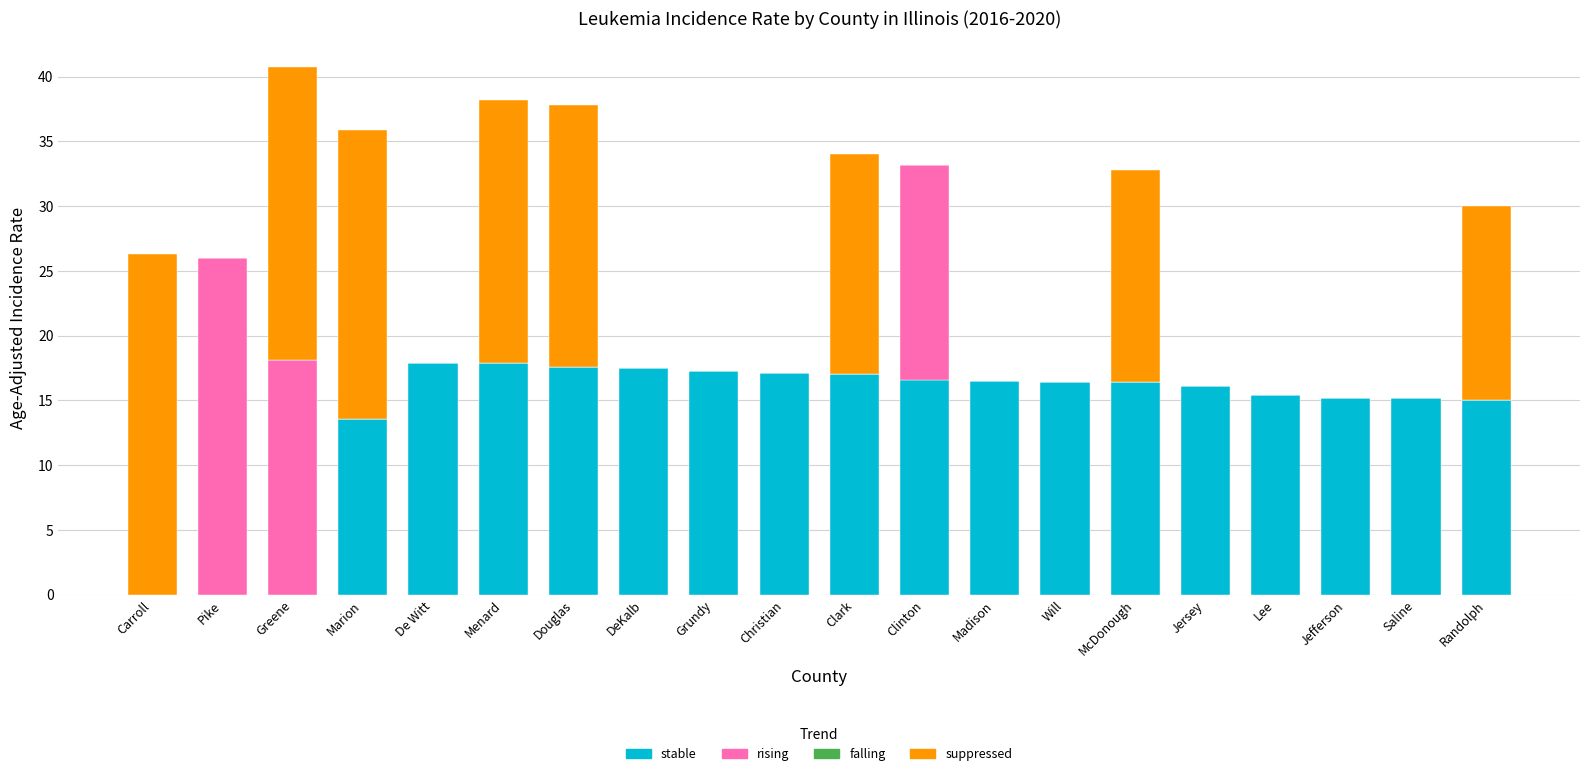

What value does the stable series have at McDonough?

16.4